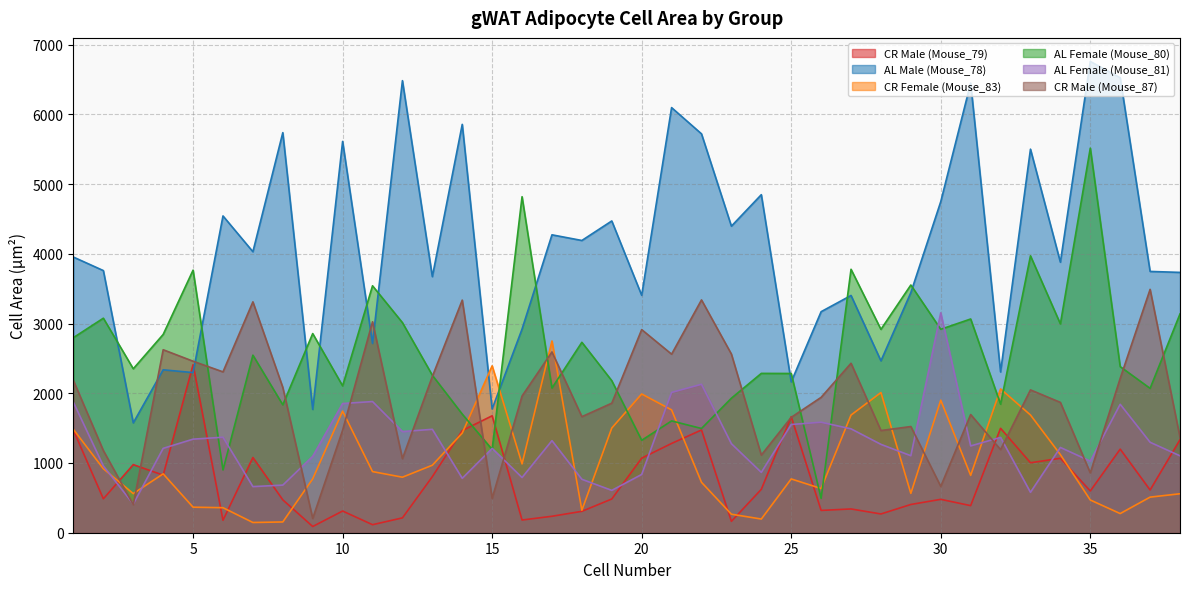

What is the difference between the highest and lowest values at 7?

3883.2